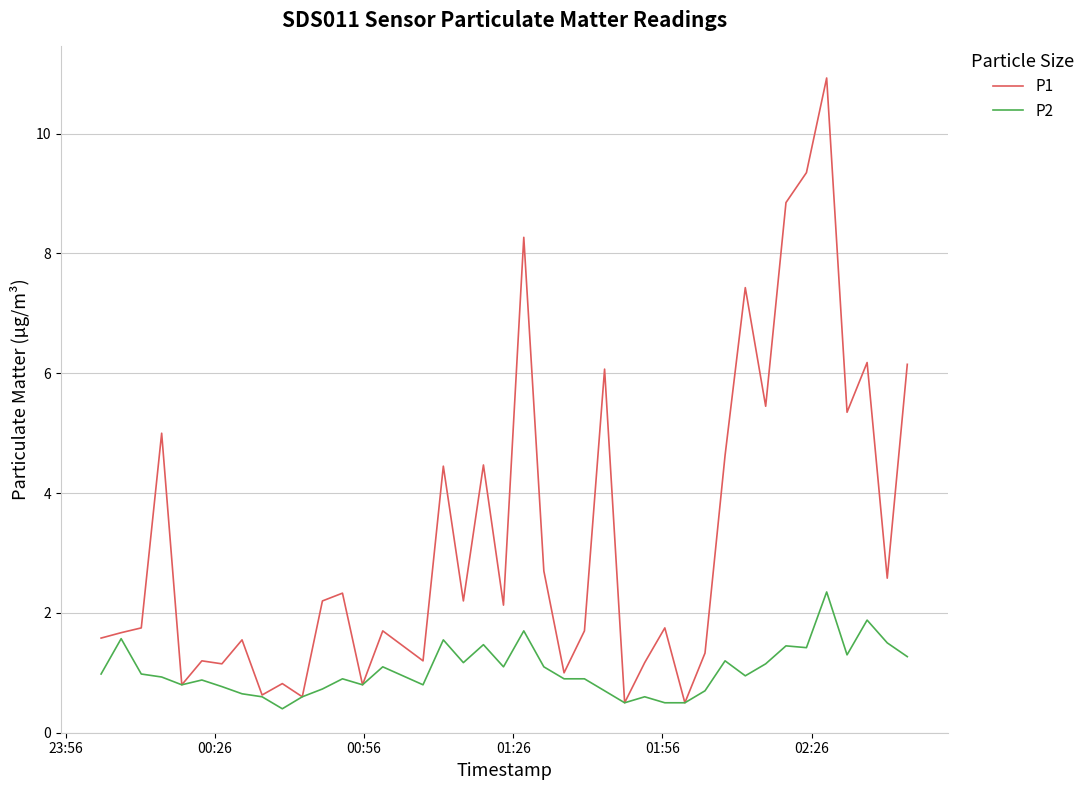

How many lines are shown in the chart?

2